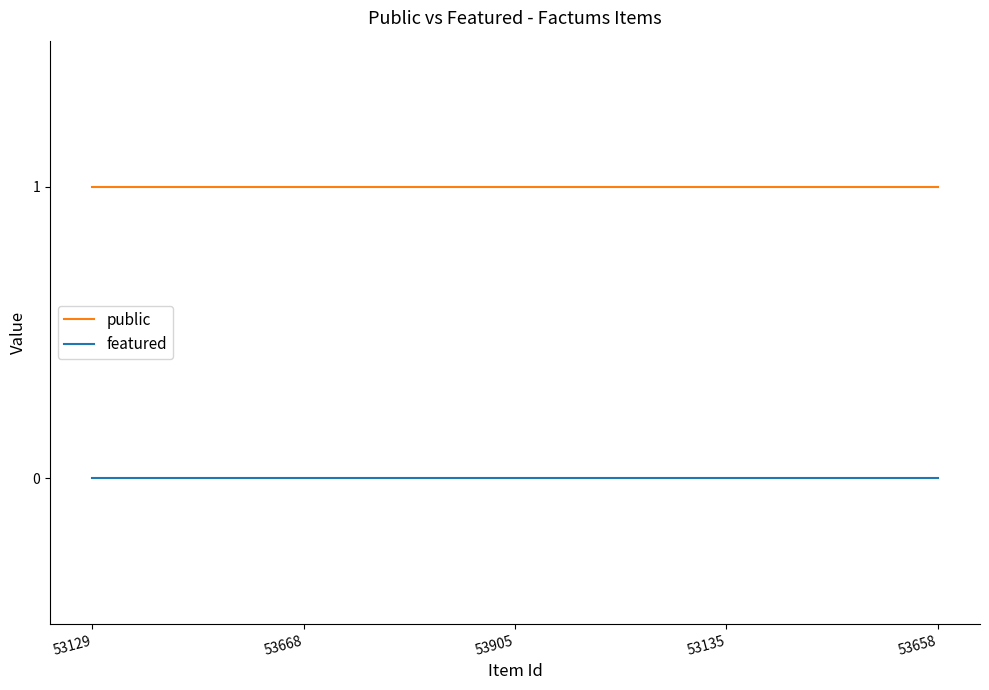

Rank the series by their maximum value, from highest to lowest.

public, featured